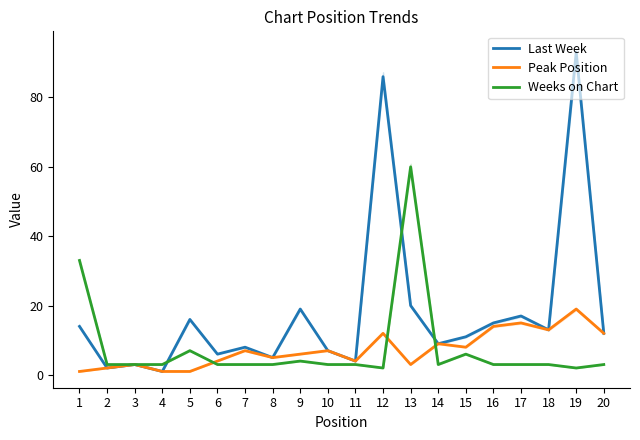

Rank the categories by Last Week value from highest to lowest.

19, 12, 13, 9, 17, 5, 16, 1, 18, 20, 15, 14, 7, 10, 6, 8, 11, 3, 2, 4